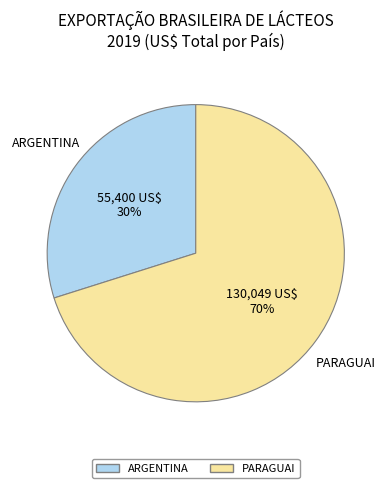

Is there any slice that represents more than half of the pie?

Yes